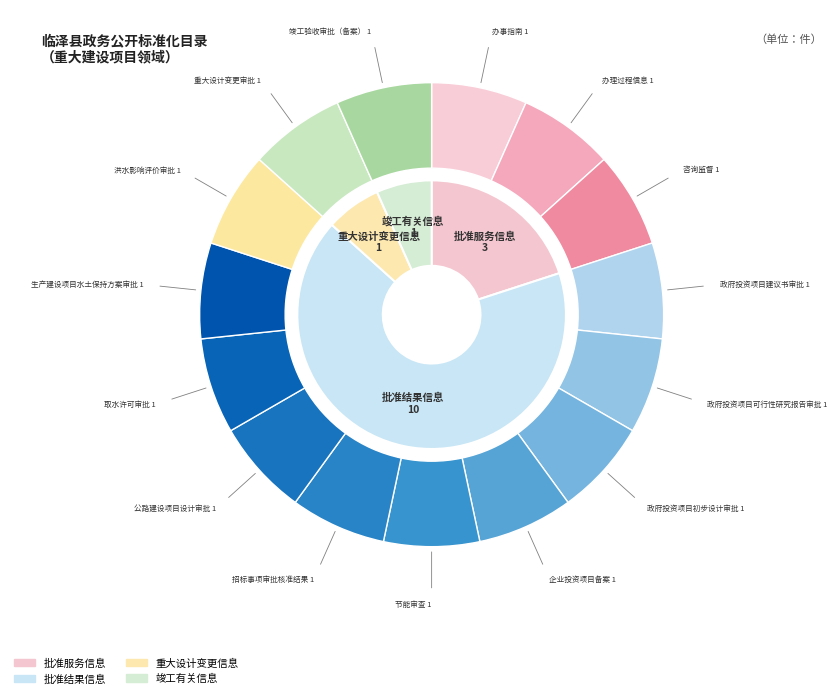

To the nearest percent, what portion does 竣工有关信息 represent?

7%